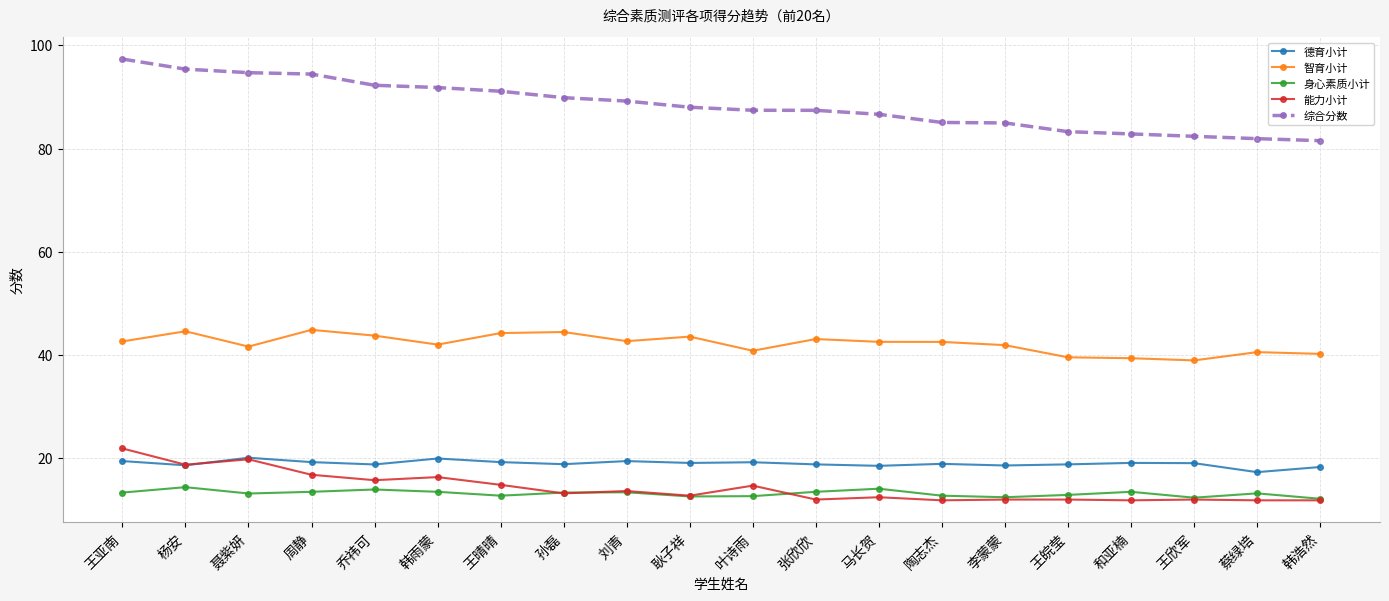

How many lines are shown in the chart?

5